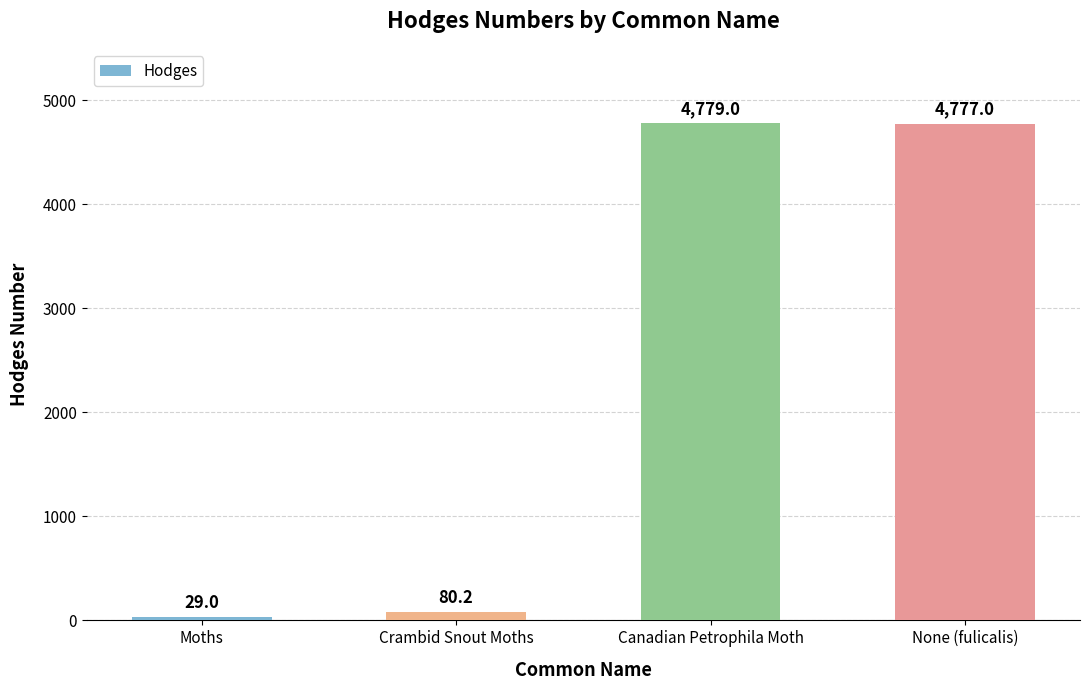

What is the minimum value shown in the chart?

29.0